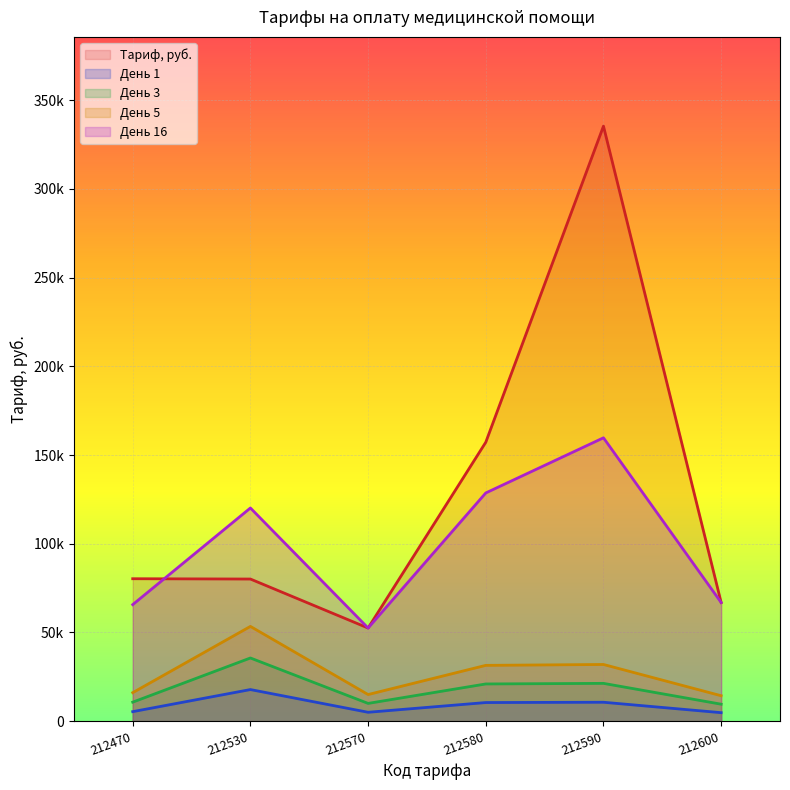

What is the sum of all 212580 values?

348711.9